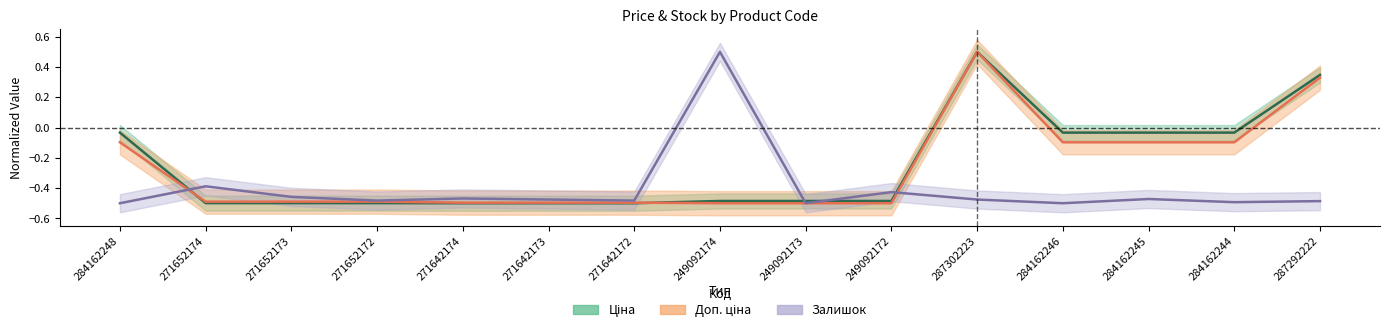

How many distinct data groups are displayed?

3